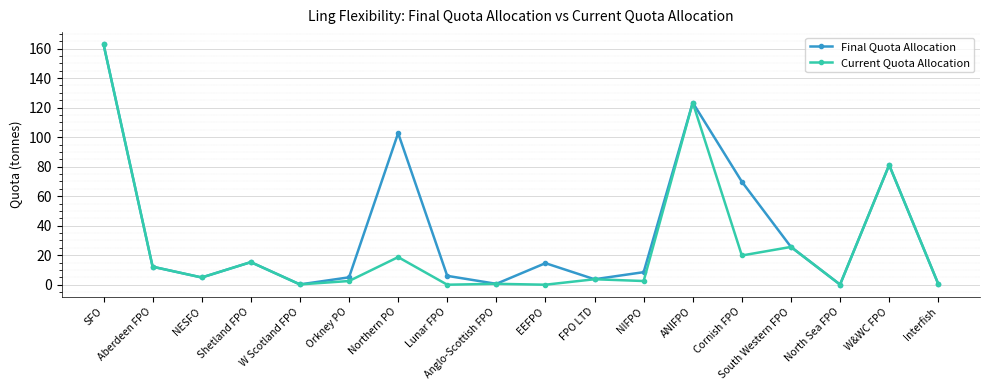

Where does the Final Quota Allocation series first go above 12?

SFO